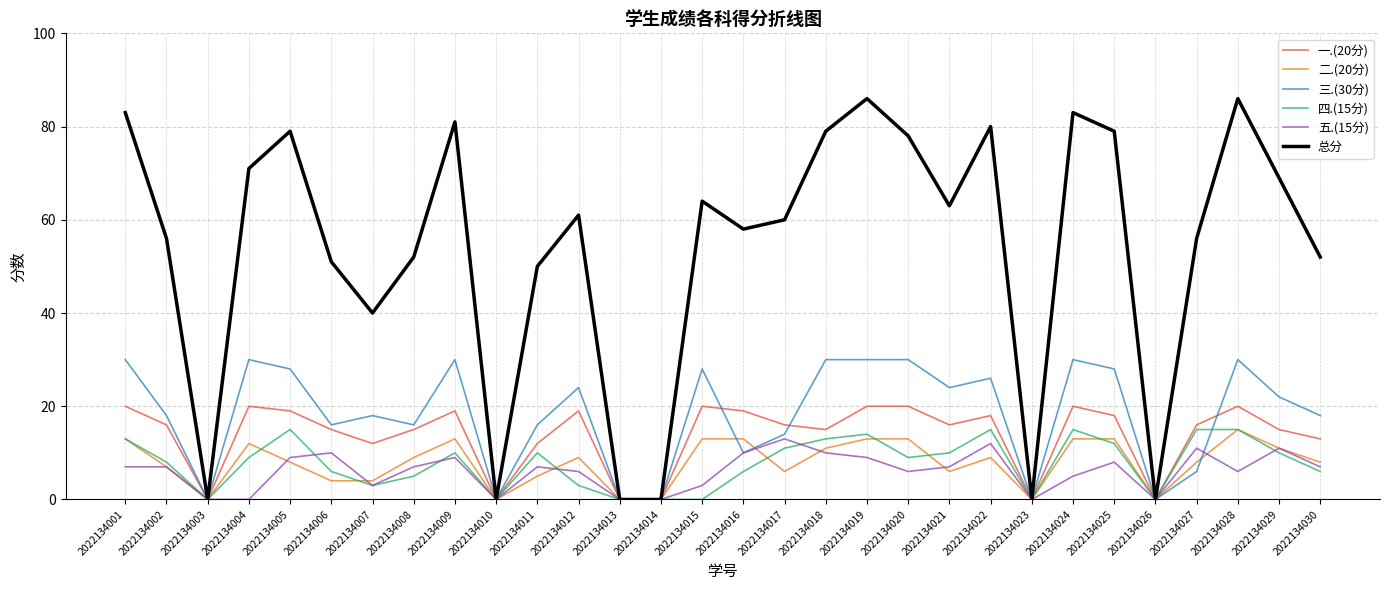

What is the greatest value displayed?

86